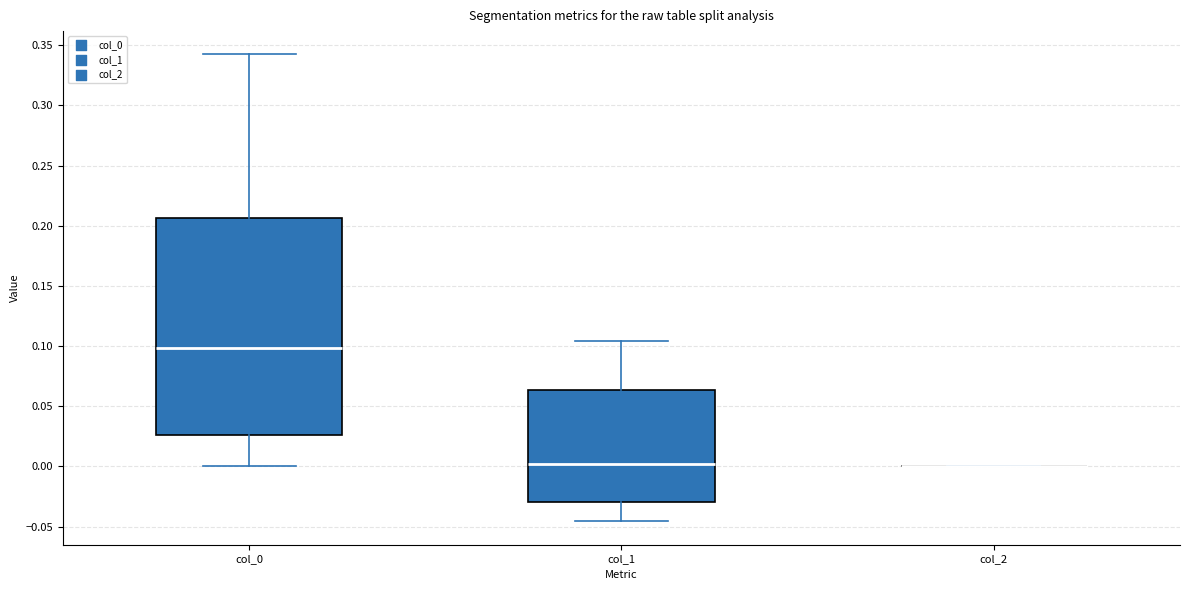

Which box is the tallest, from its lower edge to its upper edge?

col_0